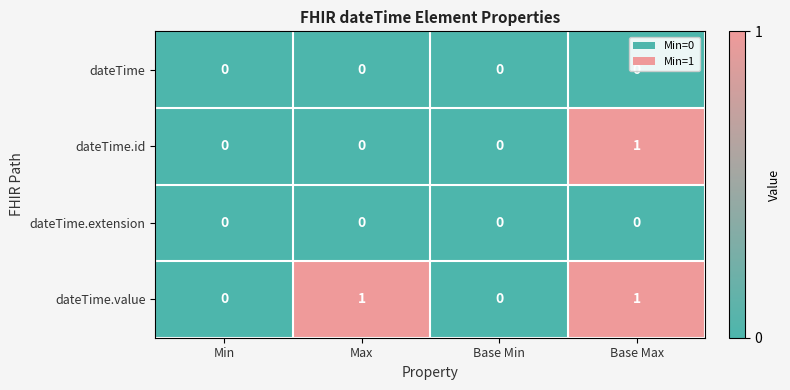

At which category is the sum across all series the highest?

Base Max